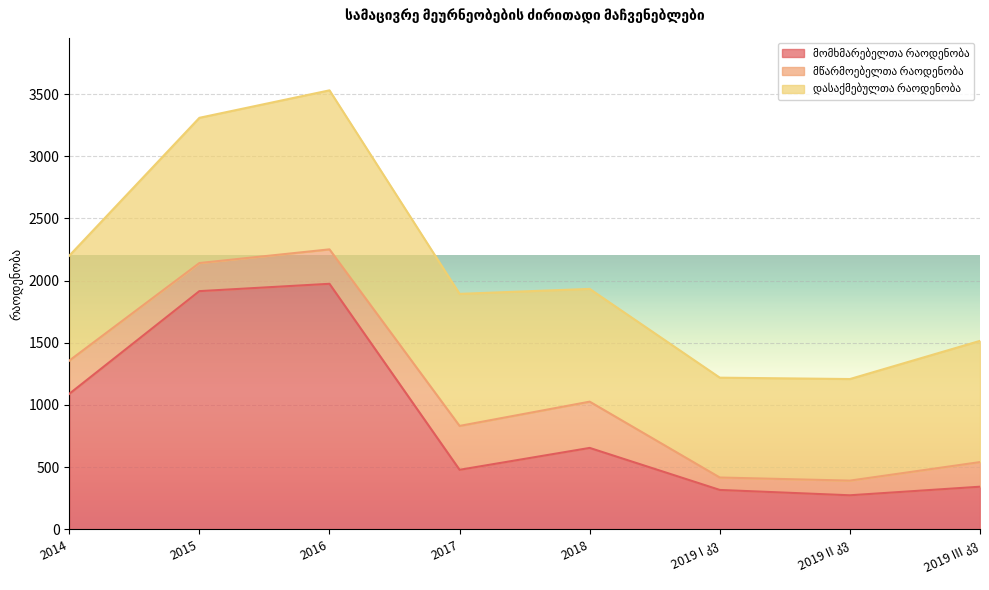

What are all the series names shown in the legend?

მომხმარებელთა რაოდენობა, მწარმოებელთა რაოდენობა, დასაქმებულთა რაოდენობა